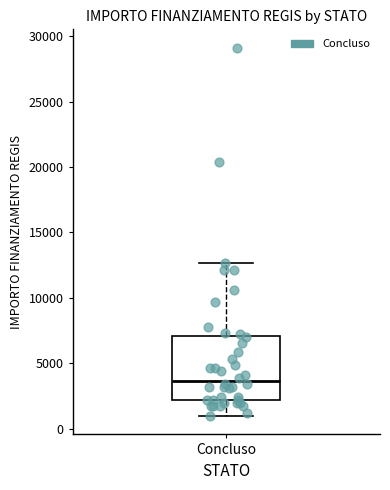

Where does the median line of the box for Concluso sit on the y-axis? The values are not printed on the chart, so give them approximately, as read against the axis.

3500